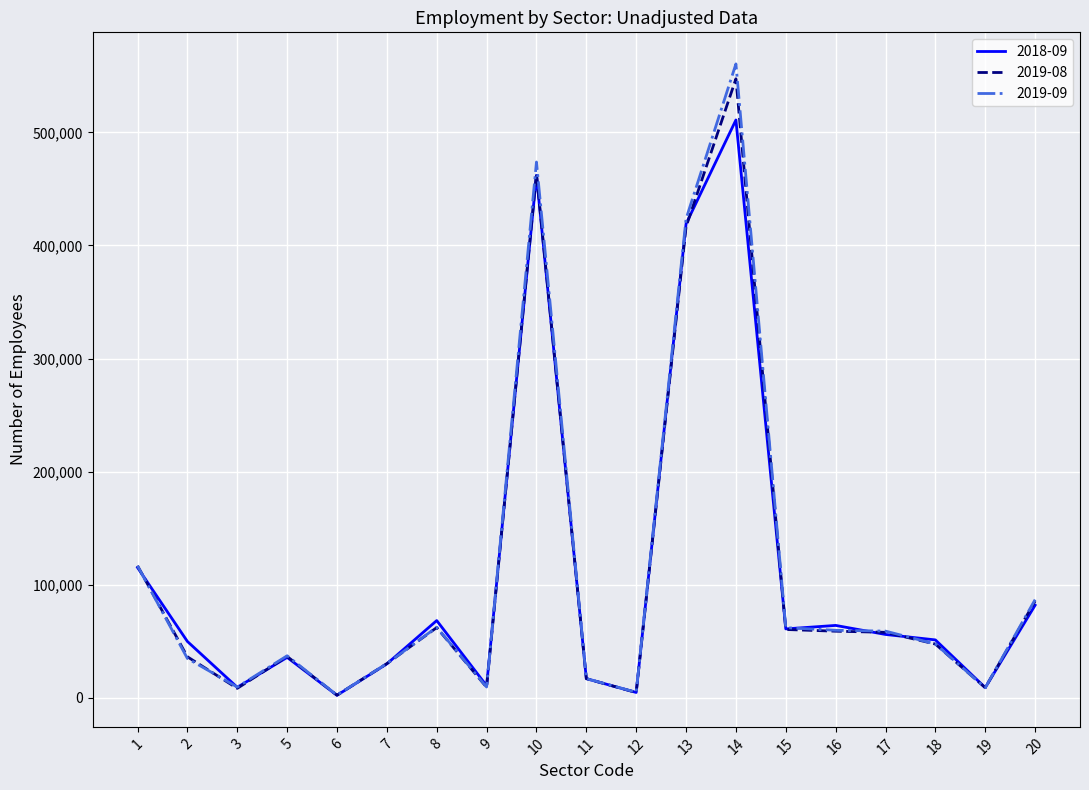

Where is 2019-09 nearest to the value 281417?

13